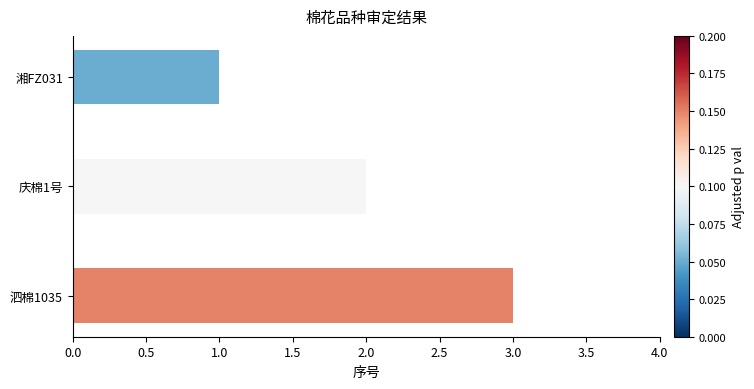

How many categories are shown in the chart?

3